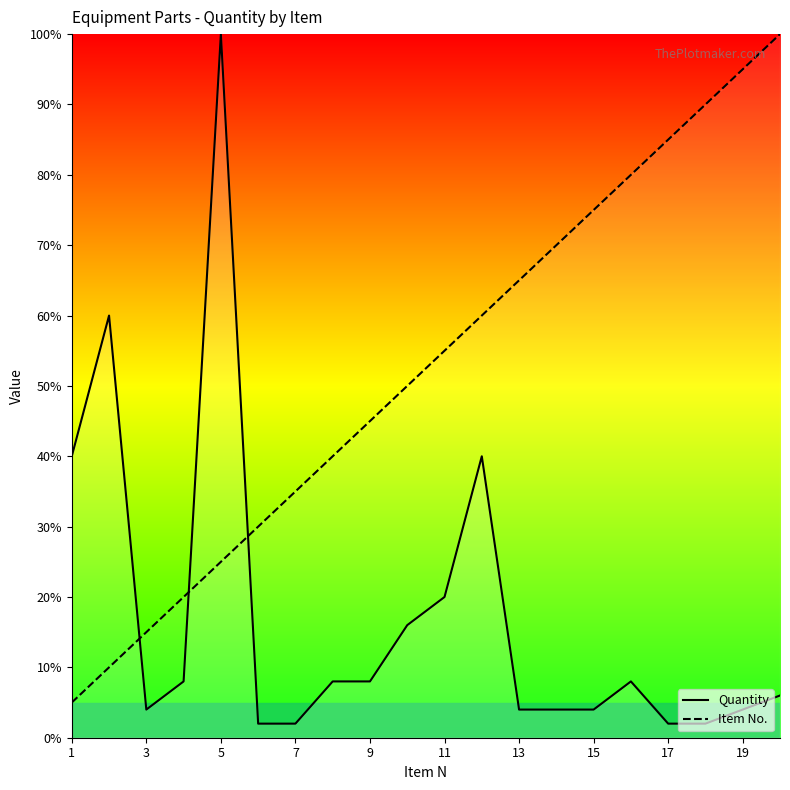

True or false: Item No. has more than 2 interior local peaks.

False